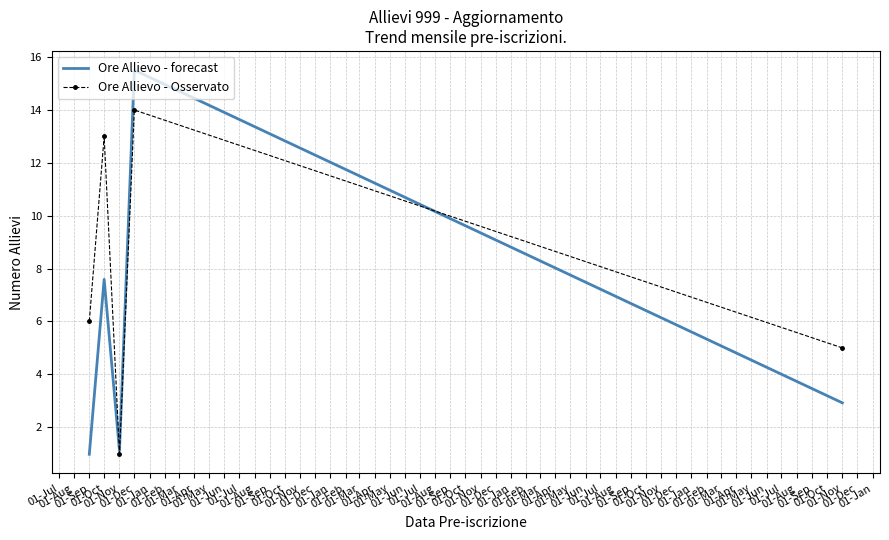

What are all the series names shown in the legend?

Ore Allievo - forecast, Ore Allievo - Osservato